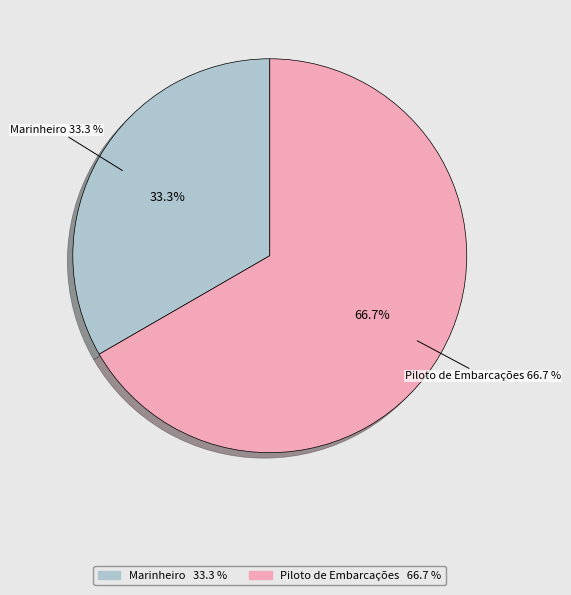

How many slices are in this pie chart?

2